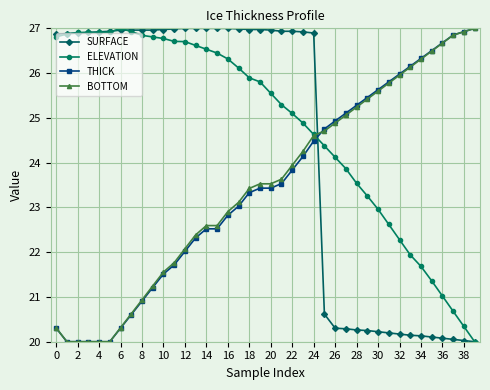

What is the highest value of the SURFACE series?

27.0